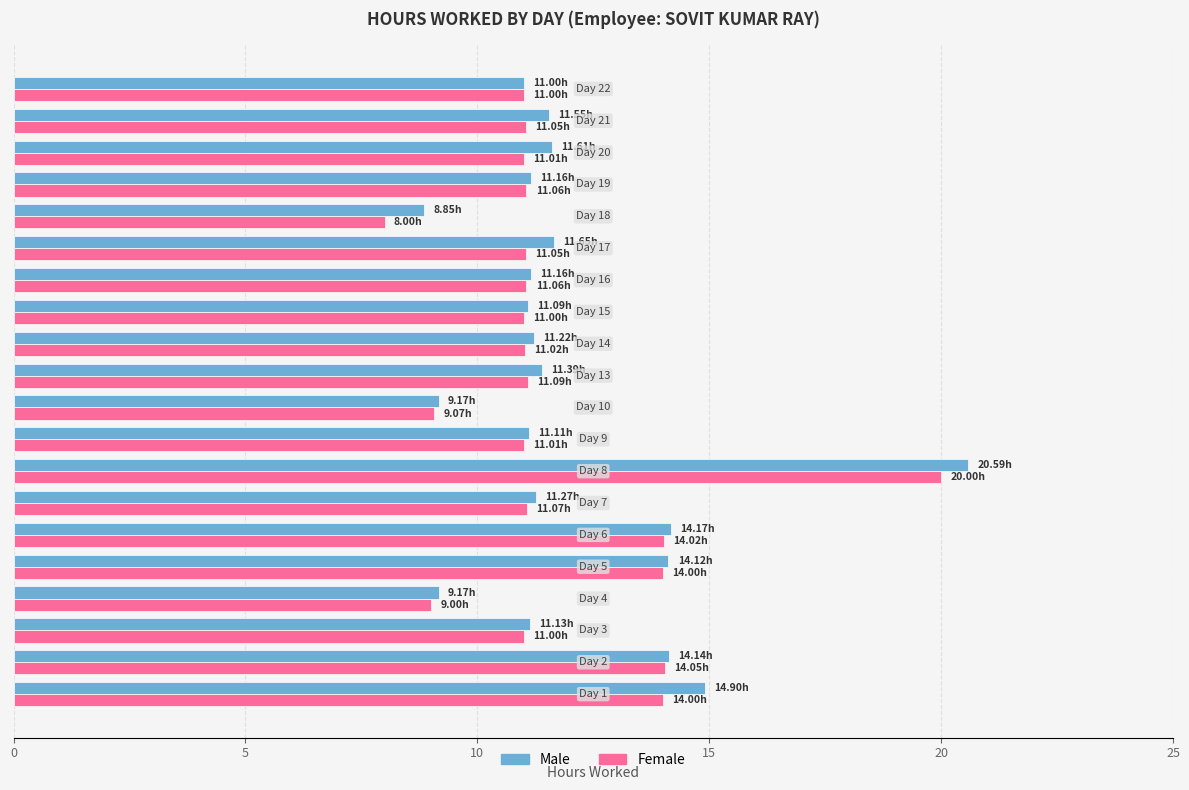

What is the average value of the Male series?

12.0